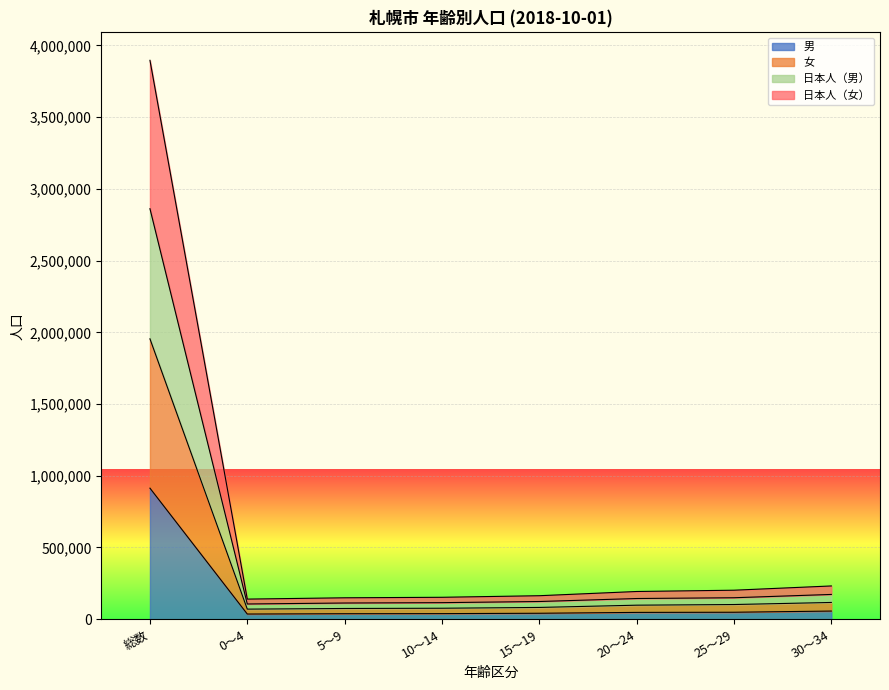

The value of 男 at 10～14 is 38940. True or false?

True